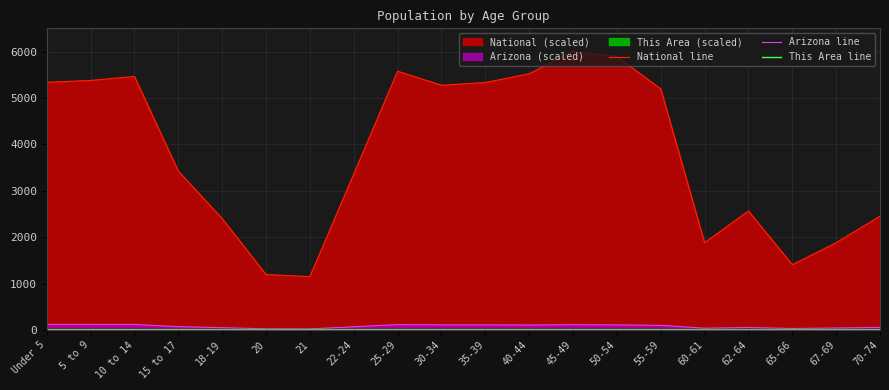

What is the highest value of the This Area line series?

4.0